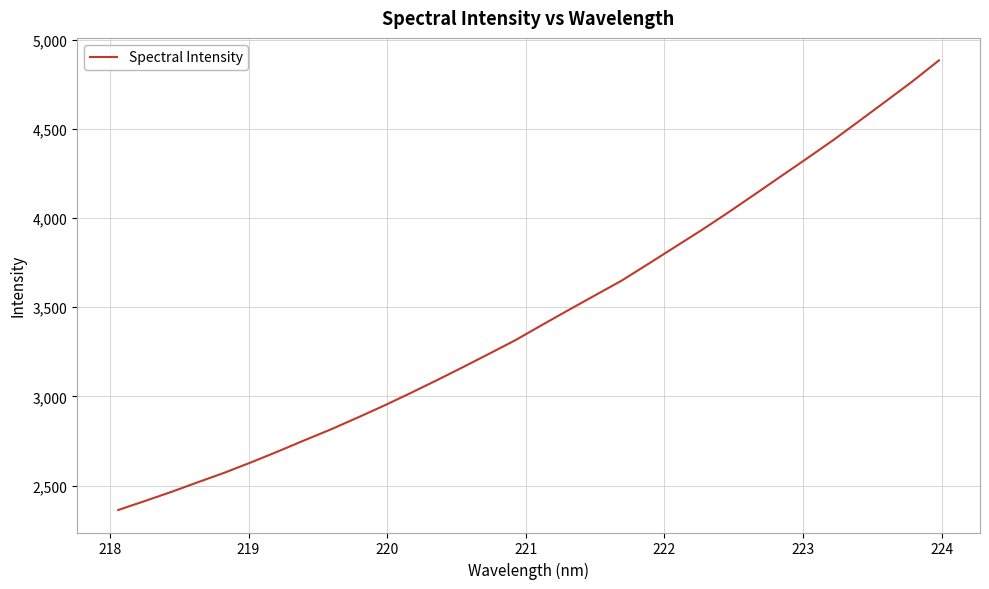

What is the minimum value shown in the chart?

2363.0